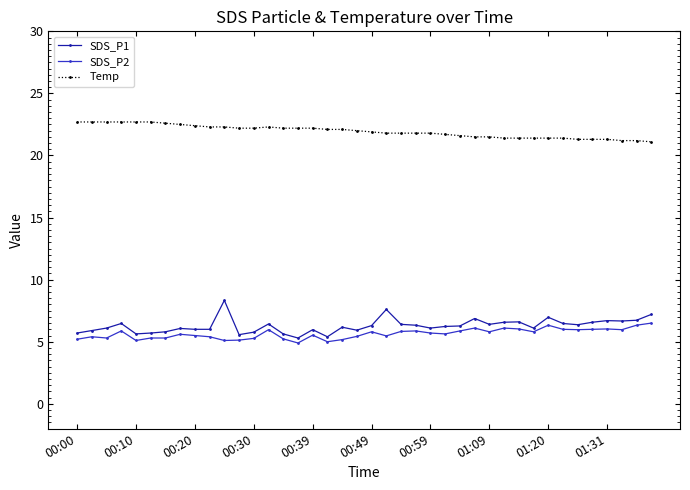

How many distinct data groups are displayed?

3